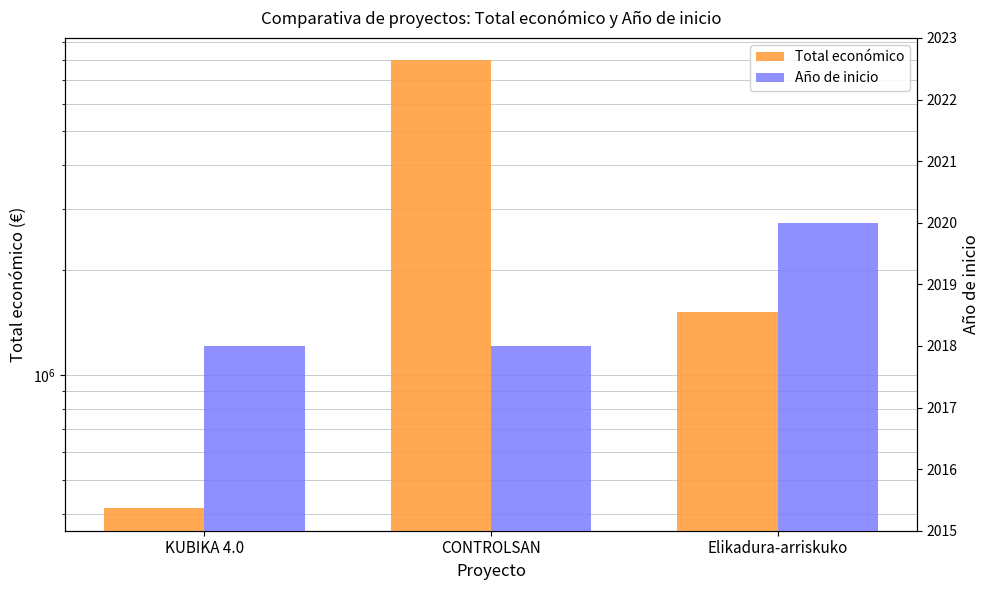

What is the average value of the Total económico series?

3301880